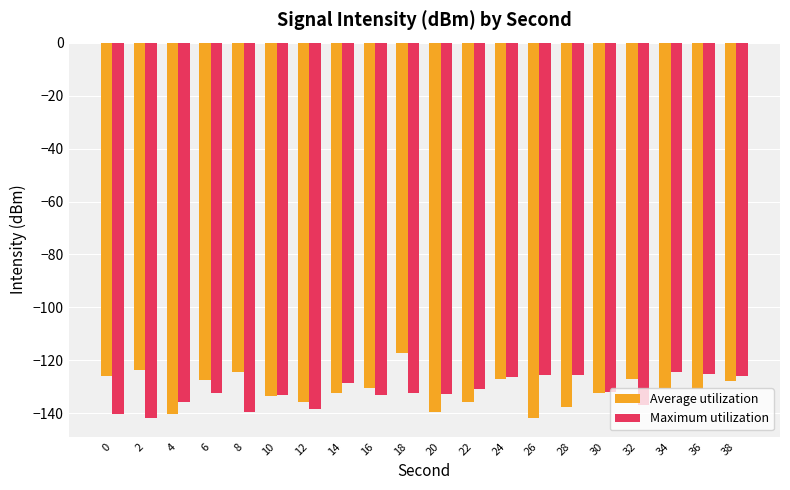

What is the sum of the Maximum utilization values at 30 and 10?

-264.9